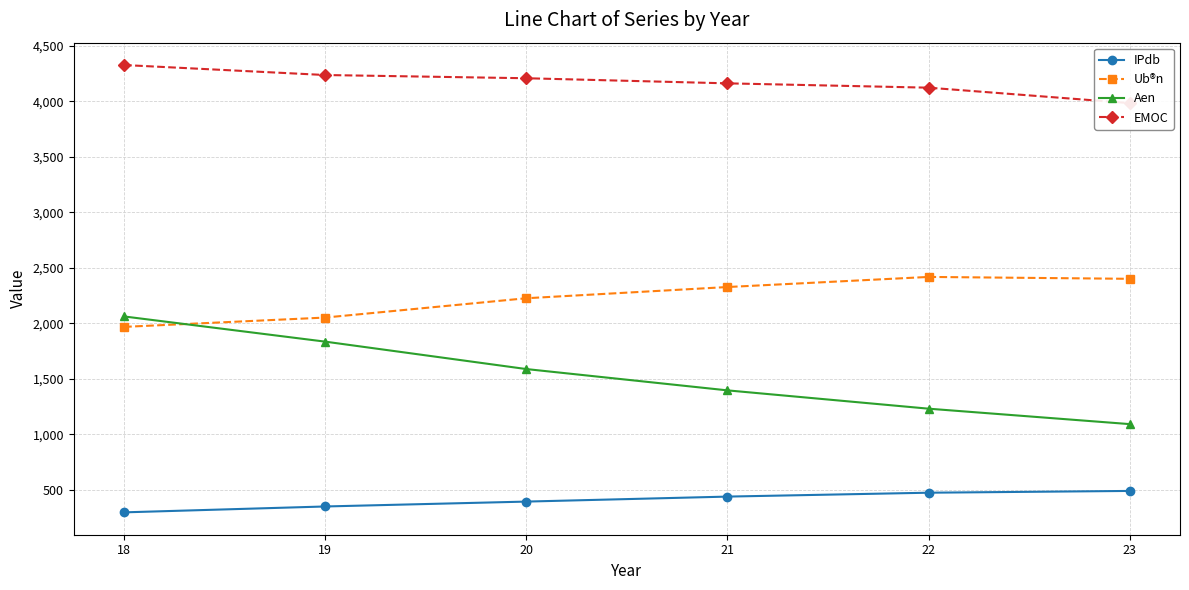

Reading left to right, what are all the values shown in this chart?

IPdb: 297	350	394	439	474	490
Ub®n: 1968	2052	2226	2327	2418	2401
Aen: 2062	1835	1588	1396	1231	1092
EMOC: 4327	4237	4208	4162	4123	3984